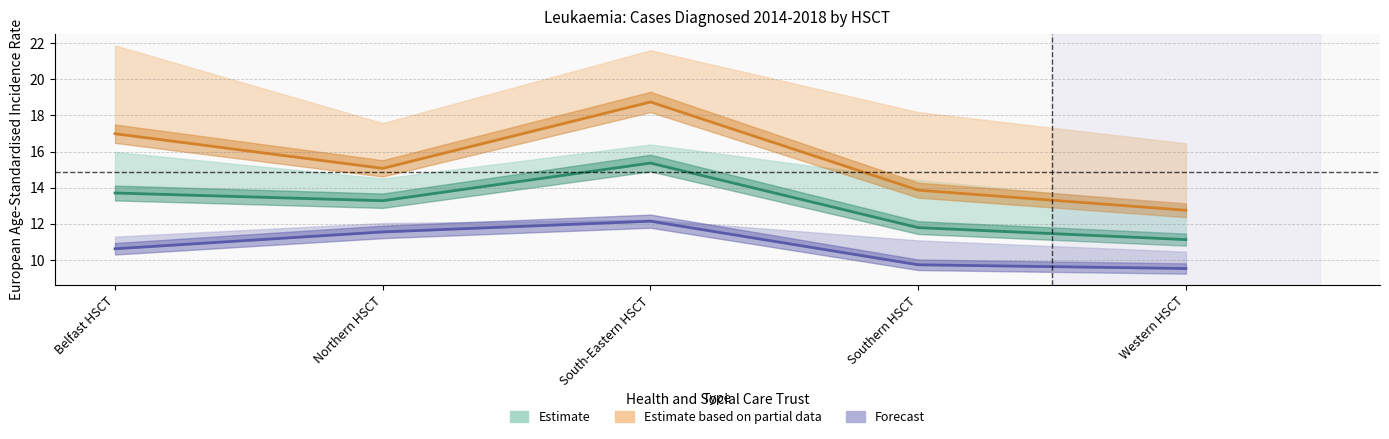

How many interior local peaks does the Forecast series have?

1